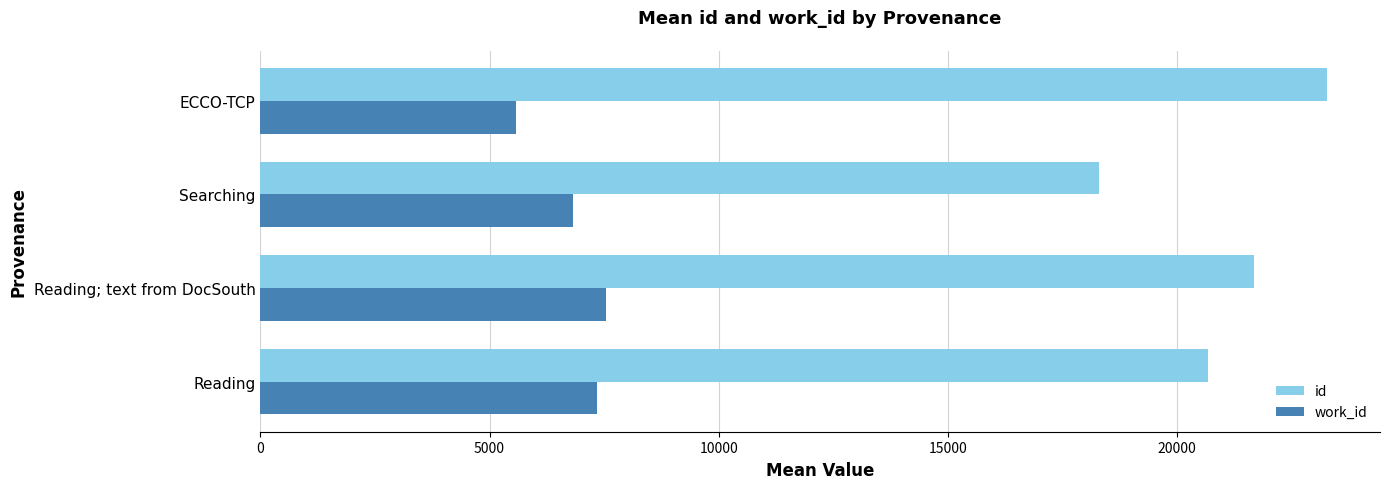

List the series in order of their overall mean, lowest first.

work_id, id